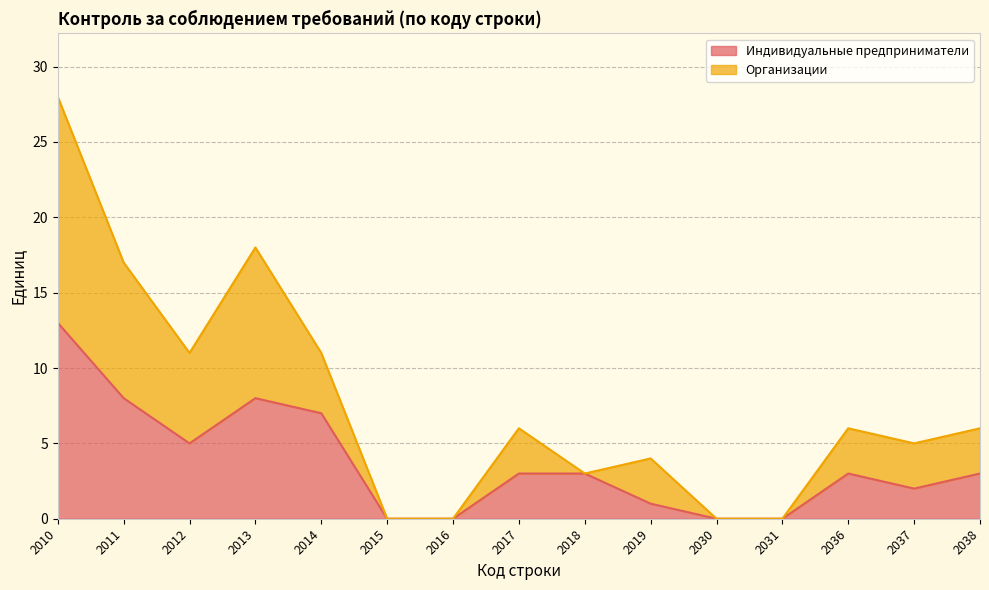

How many interior local peaks does the Организации series have?

4